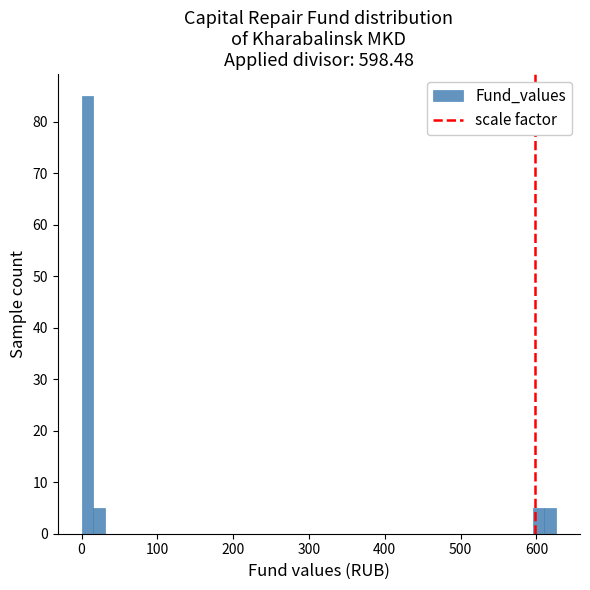

Around what value on the x-axis is the tallest bar? Give the approximate position of its centre, as read against the axis.

10